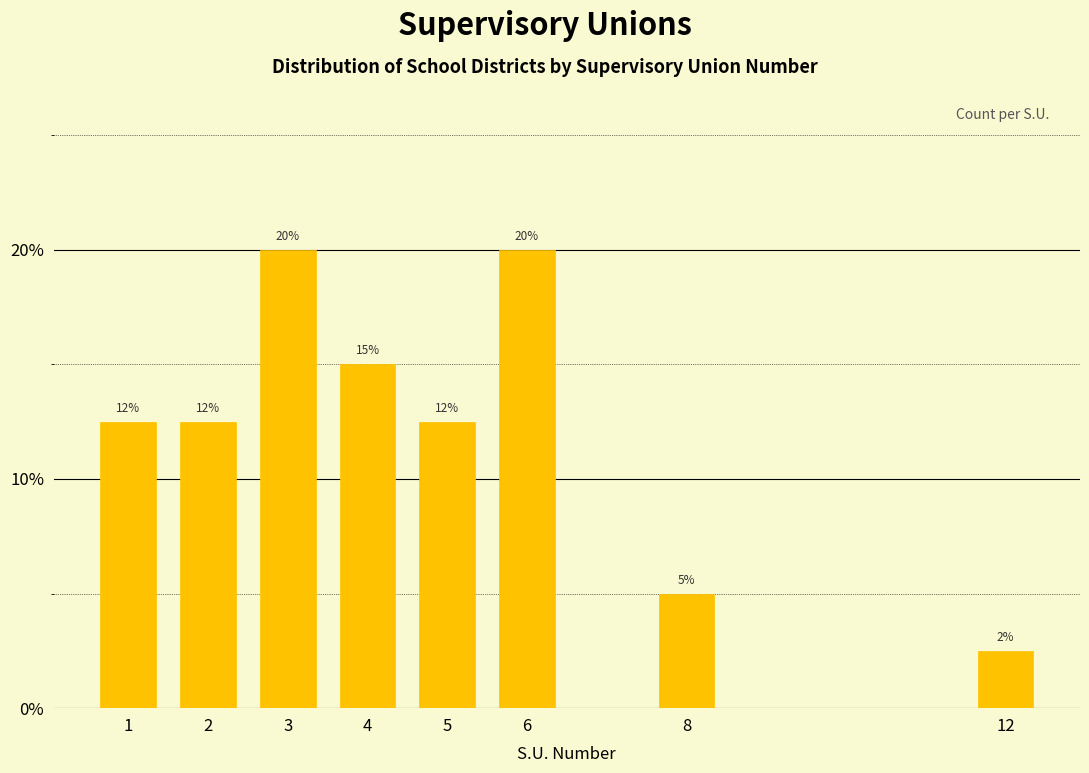

What is the value of the 5th bar from the left?

12.5